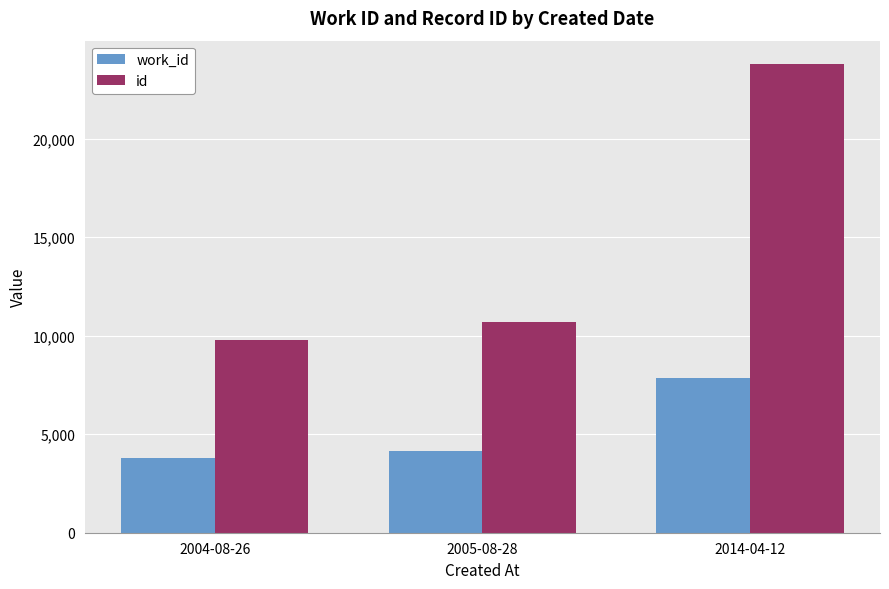

What is the label of the 3rd bar from the left?

2014-04-12